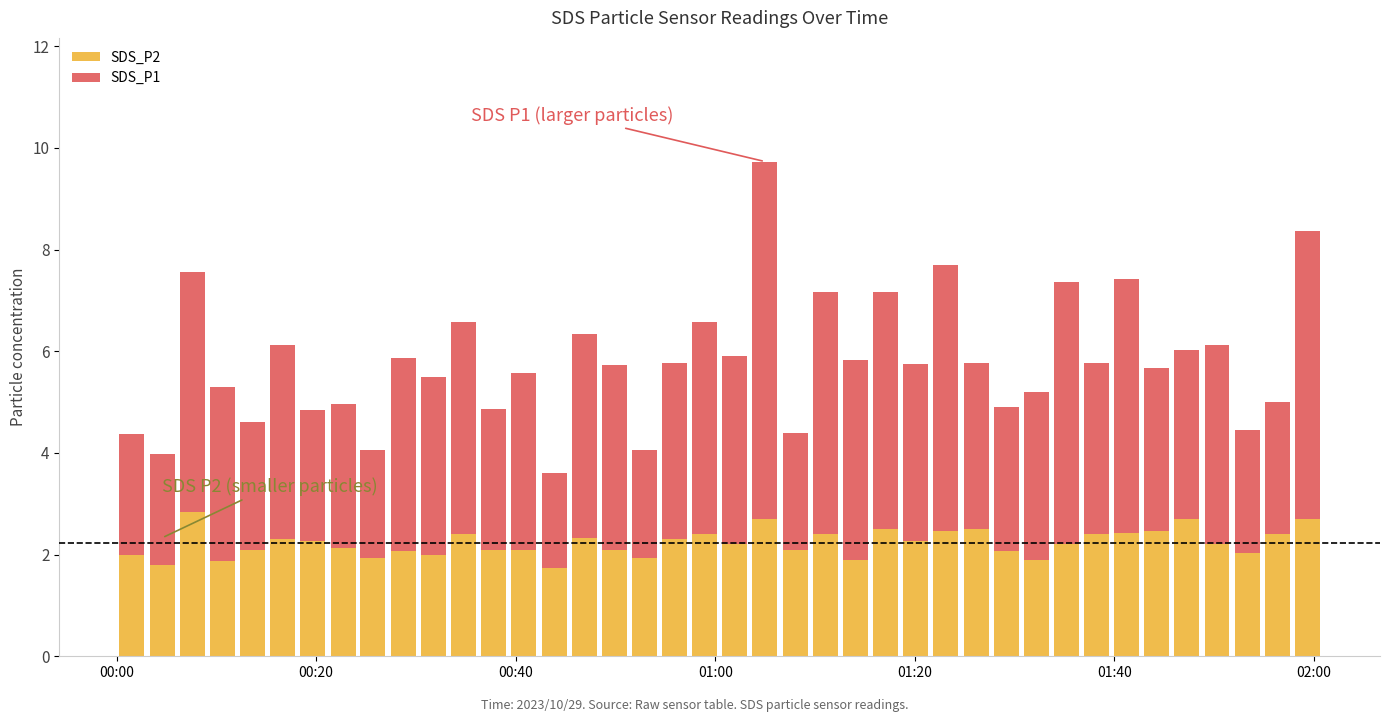

What is the difference between the maximum and minimum values in the SDS_P2 series?

1.1